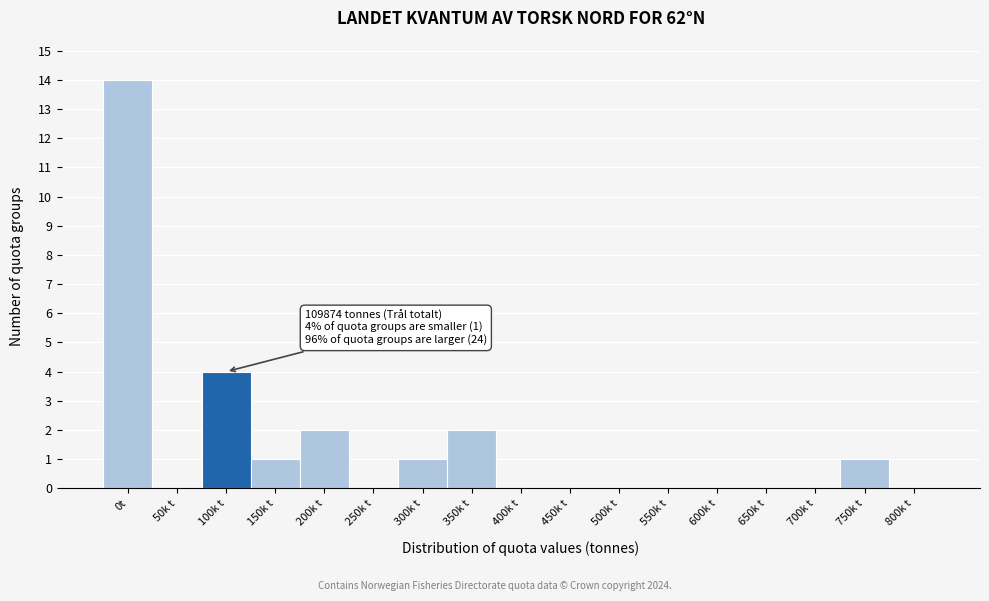

Reading left to right, extract all data points from this chart.

0t=14	50k t=0	100k t=4	150k t=1	200k t=2	250k t=0	300k t=1	350k t=2	400k t=0	450k t=0	500k t=0	550k t=0	600k t=0	650k t=0	700k t=0	750k t=1	800k t=0